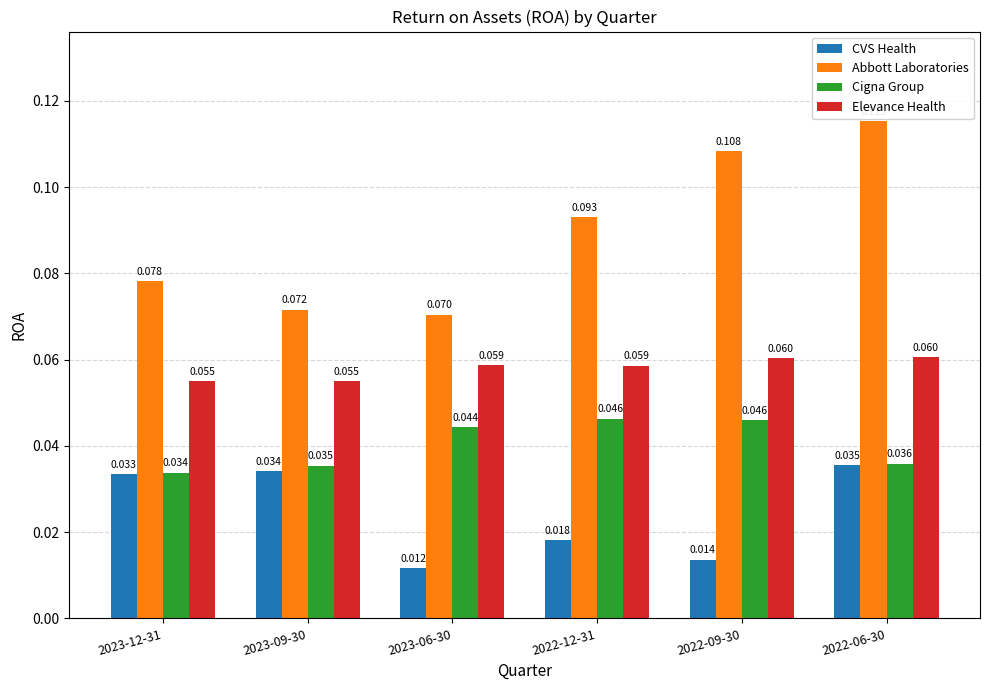

Rank the series at 2023-09-30 from highest to lowest value.

Abbott Laboratories, Elevance Health, Cigna Group, CVS Health